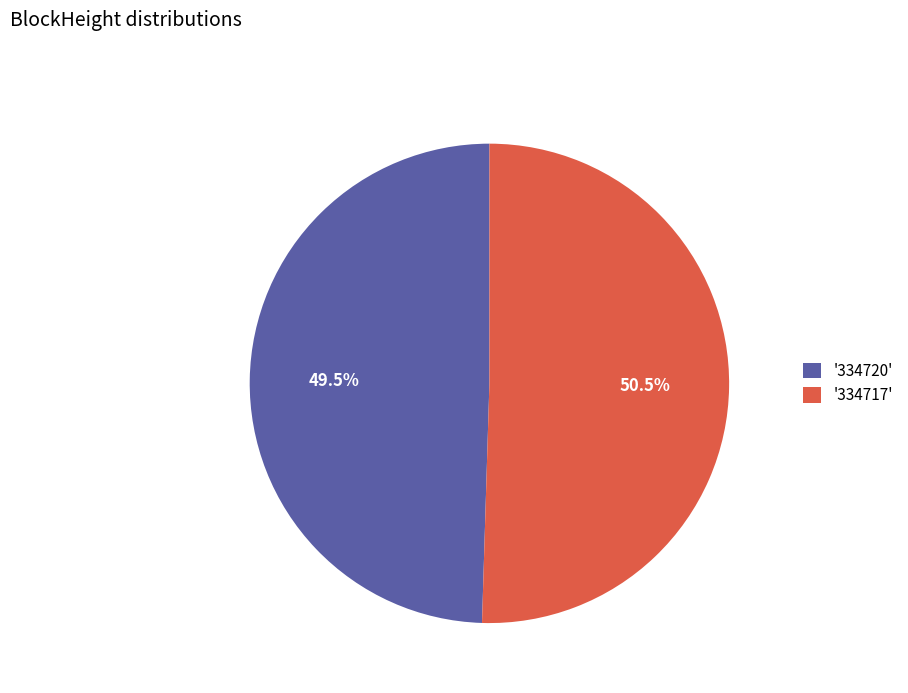

What is the ratio of the value at '334720' to the value at '334717'?

1.0